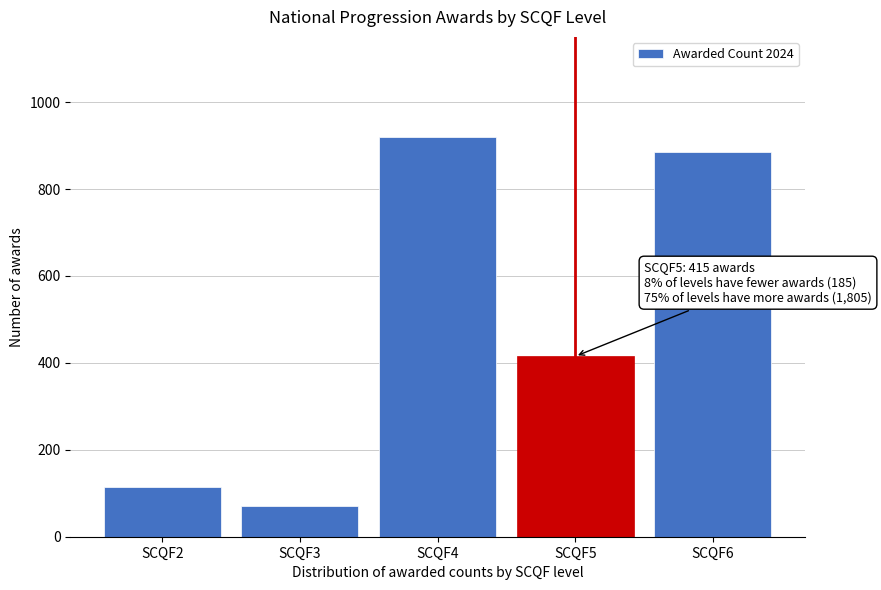

Reading left to right, transcribe all the data shown in this chart.

SCQF2=115	SCQF3=70	SCQF4=920	SCQF5=415	SCQF6=885